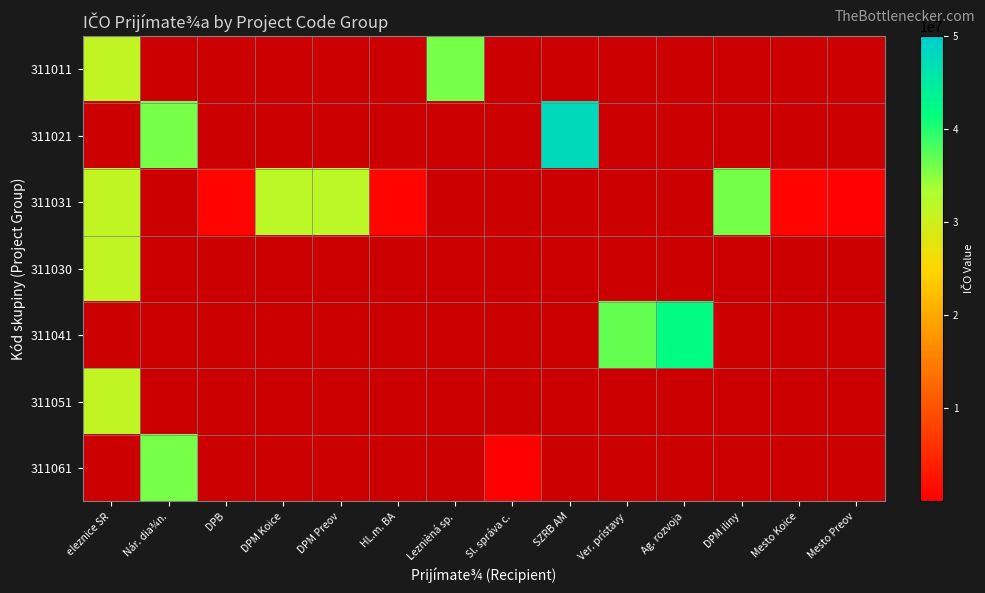

At which label does 311030 reach its peak?

eleznice SR